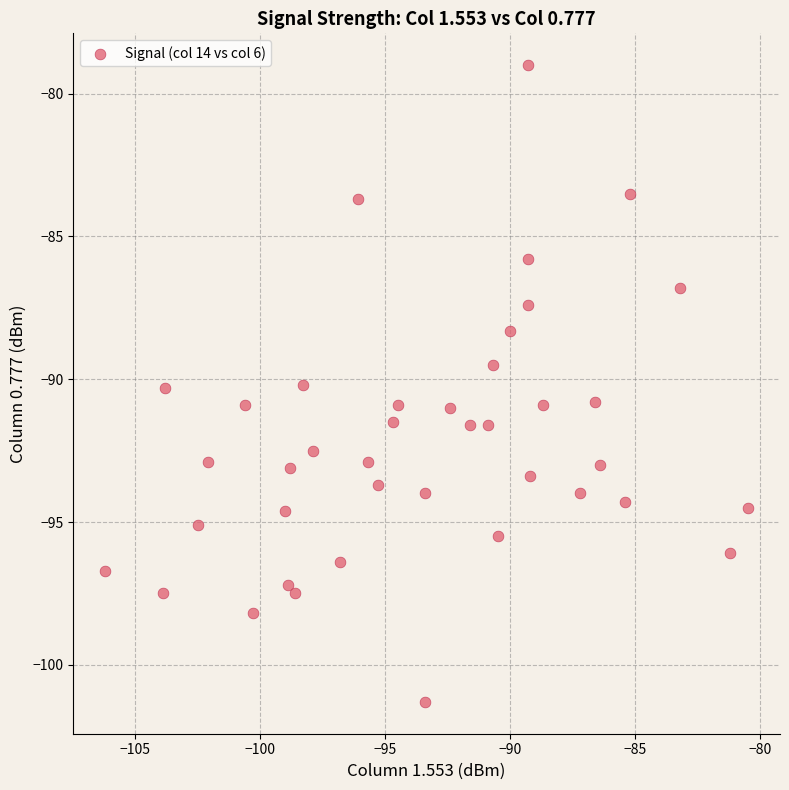

What is the range of X values (max minus min)?

25.7